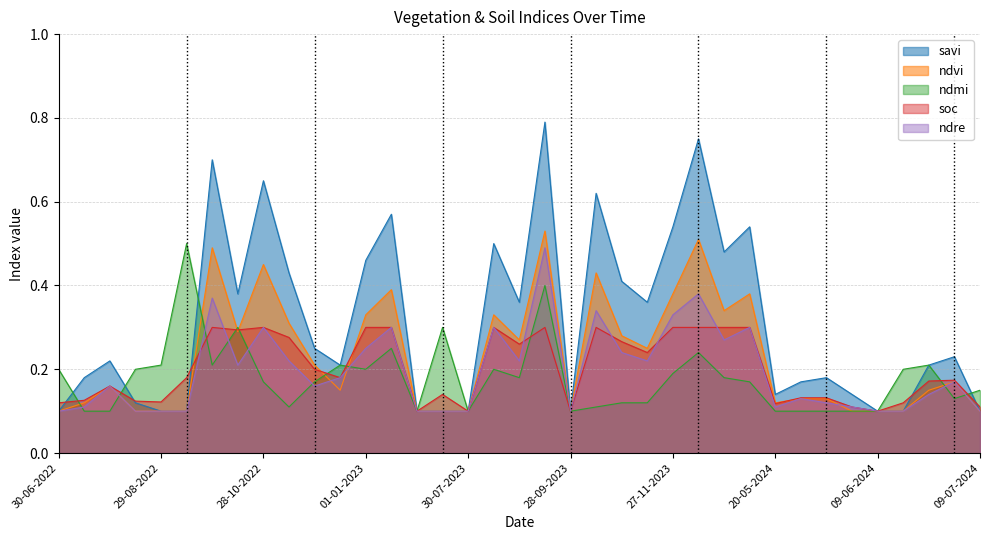

At which label is ndre closest to 0?

30-06-2022